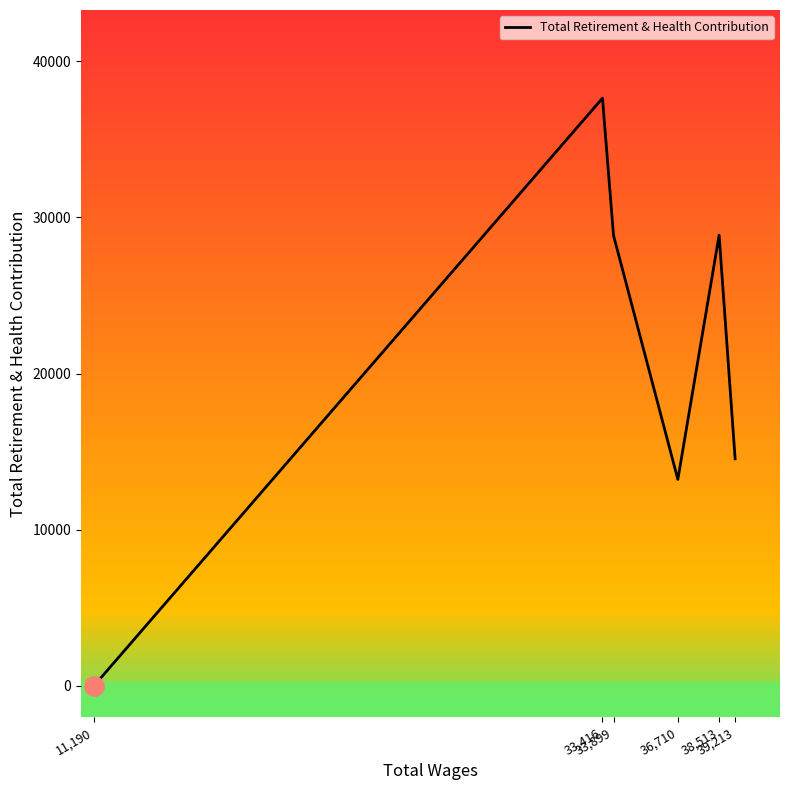

What is the average value?

20521